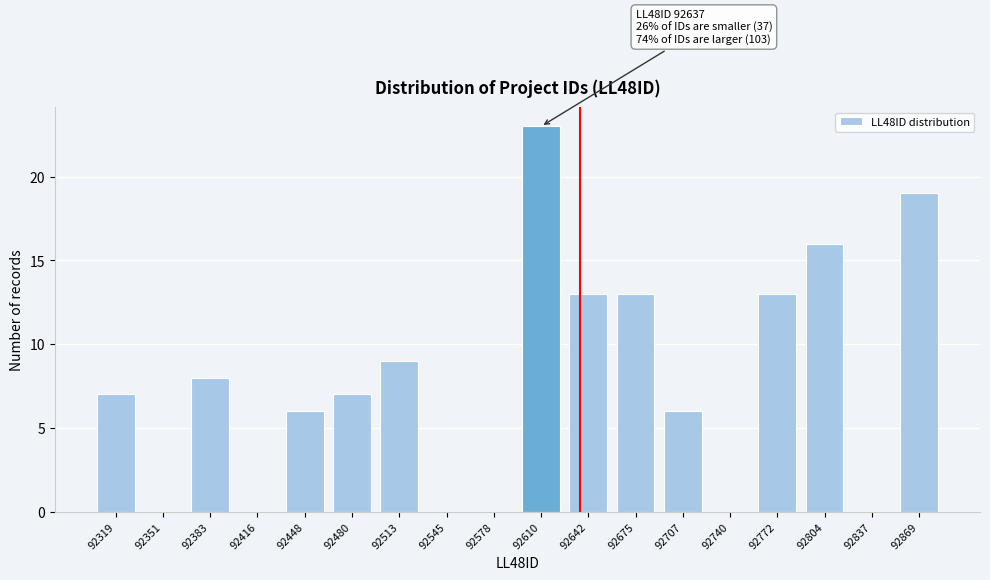

Reading right to left, list all the values displayed in this chart.

92869=19	92837=0	92804=16	92772=13	92740=0	92707=6	92675=13	92642=13	92610=23	92578=0	92545=0	92513=9	92480=7	92448=6	92416=0	92383=8	92351=0	92319=7